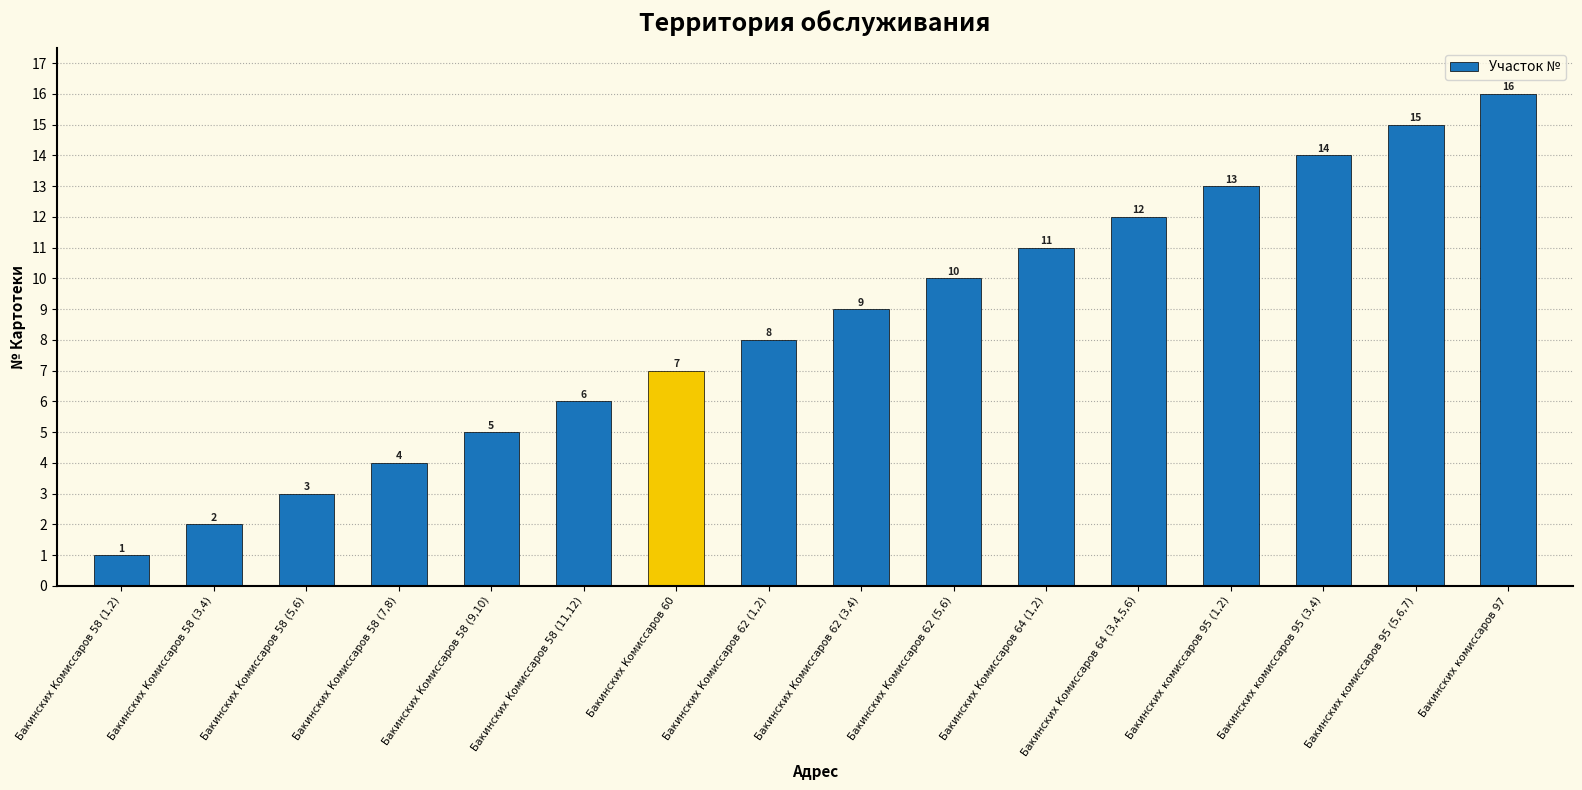

Which has a higher value, Бакинских Комиссаров 62 (3,4) or Бакинских Комиссаров 60?

Бакинских Комиссаров 62 (3,4)